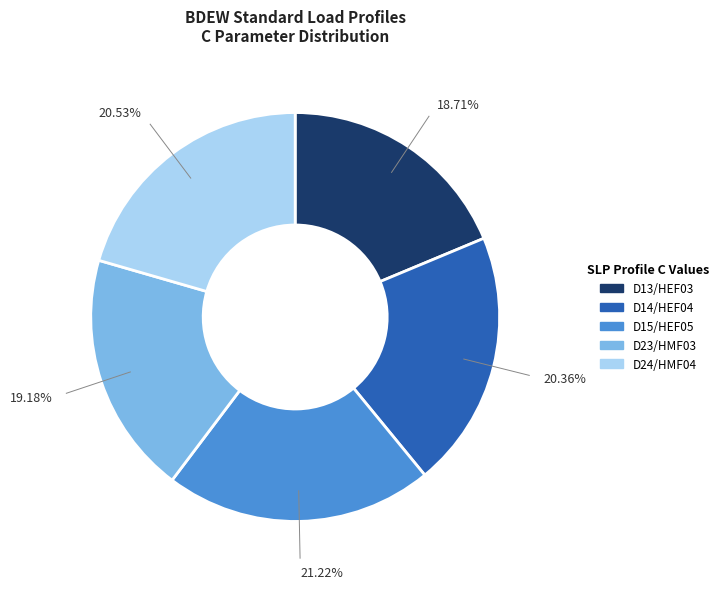

Is there a majority slice in this chart?

No